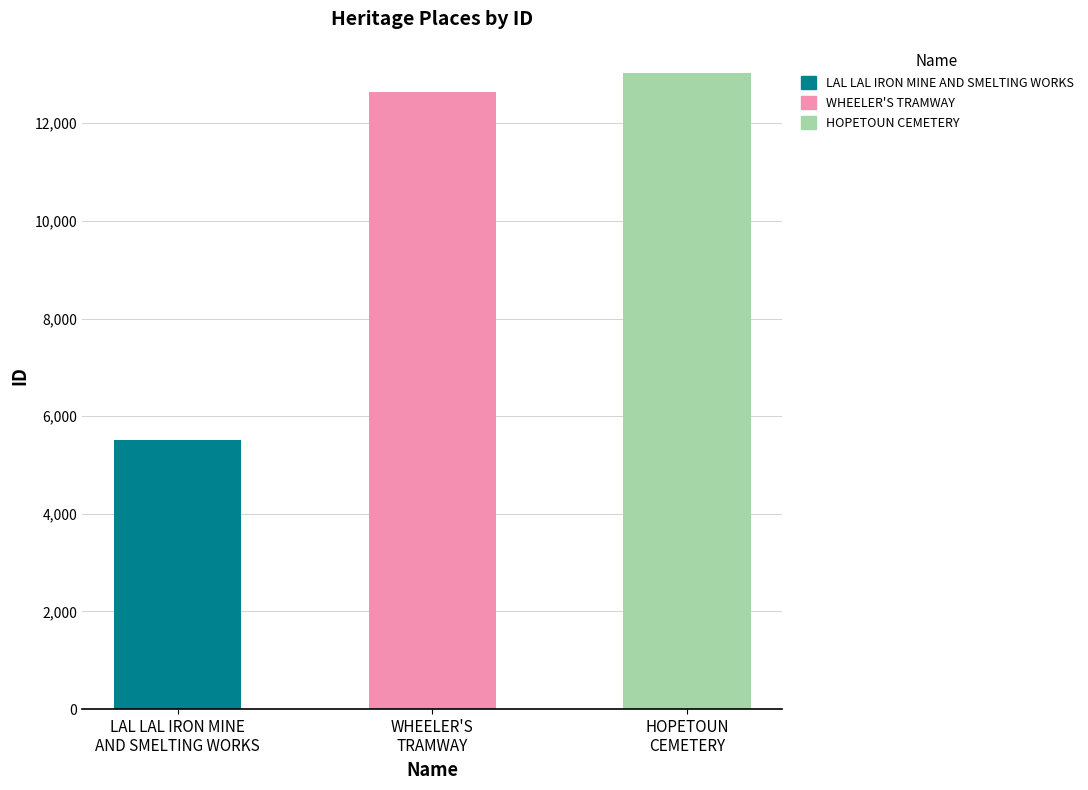

List the labels in order of value, largest first.

HOPETOUN
CEMETERY, WHEELER'S
TRAMWAY, LAL LAL IRON MINE
AND SMELTING WORKS